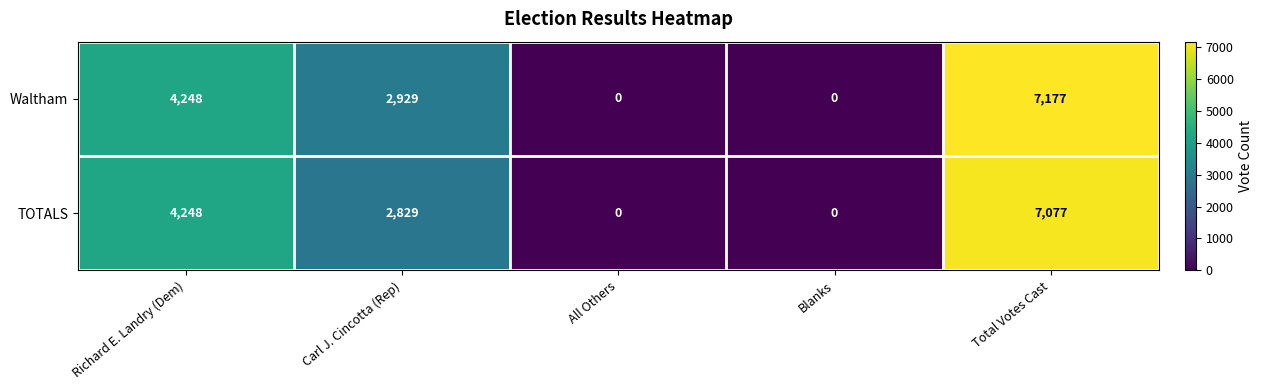

Where is TOTALS nearest to the value 3538?

Carl J. Cincotta (Rep)